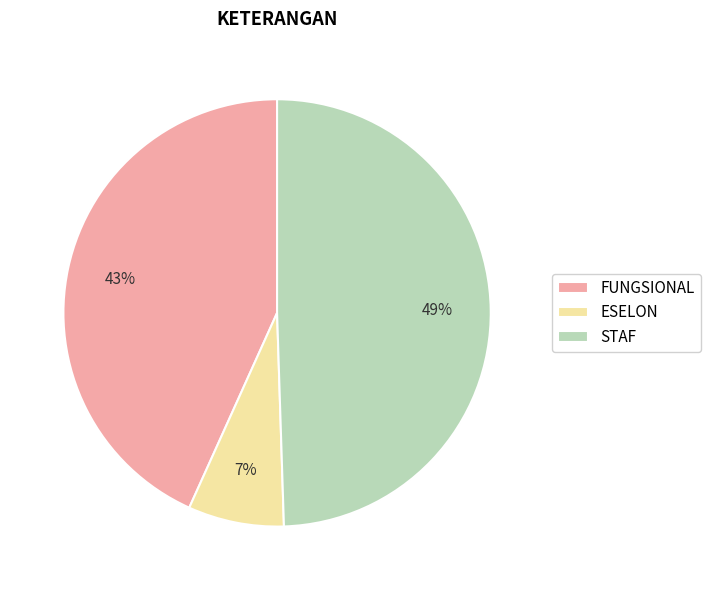

To the nearest percent, what percentage of the pie is STAF?

49%